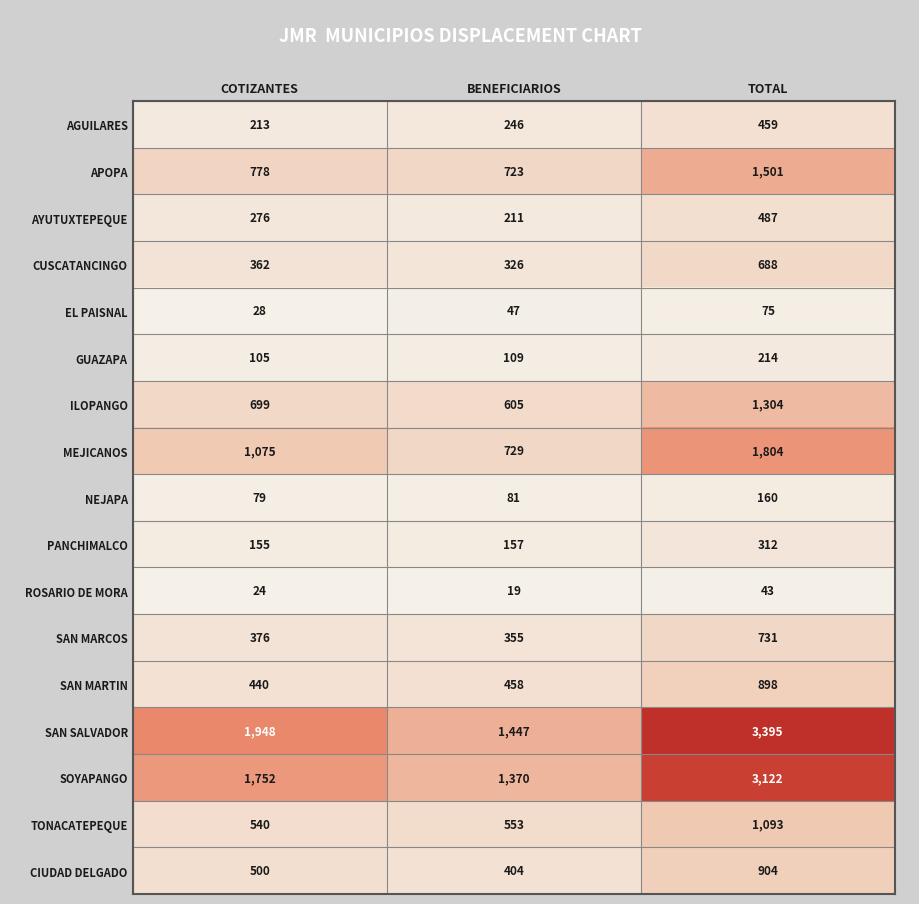

Rank the series by their maximum value, from lowest to highest.

ROSARIO DE MORA, EL PAISNAL, NEJAPA, GUAZAPA, PANCHIMALCO, AGUILARES, AYUTUXTEPEQUE, CUSCATANCINGO, SAN MARCOS, SAN MARTIN, CIUDAD DELGADO, TONACATEPEQUE, ILOPANGO, APOPA, MEJICANOS, SOYAPANGO, SAN SALVADOR